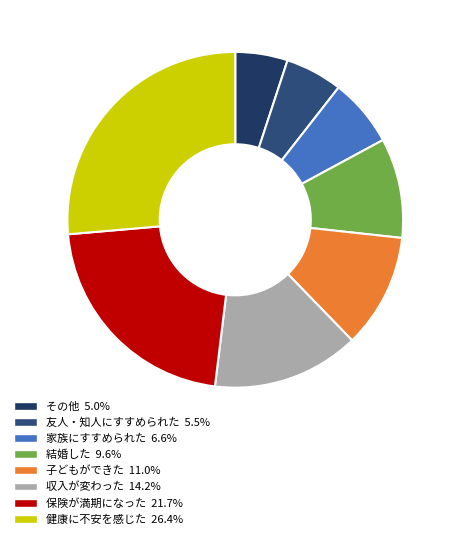

Does any single category account for the majority?

No